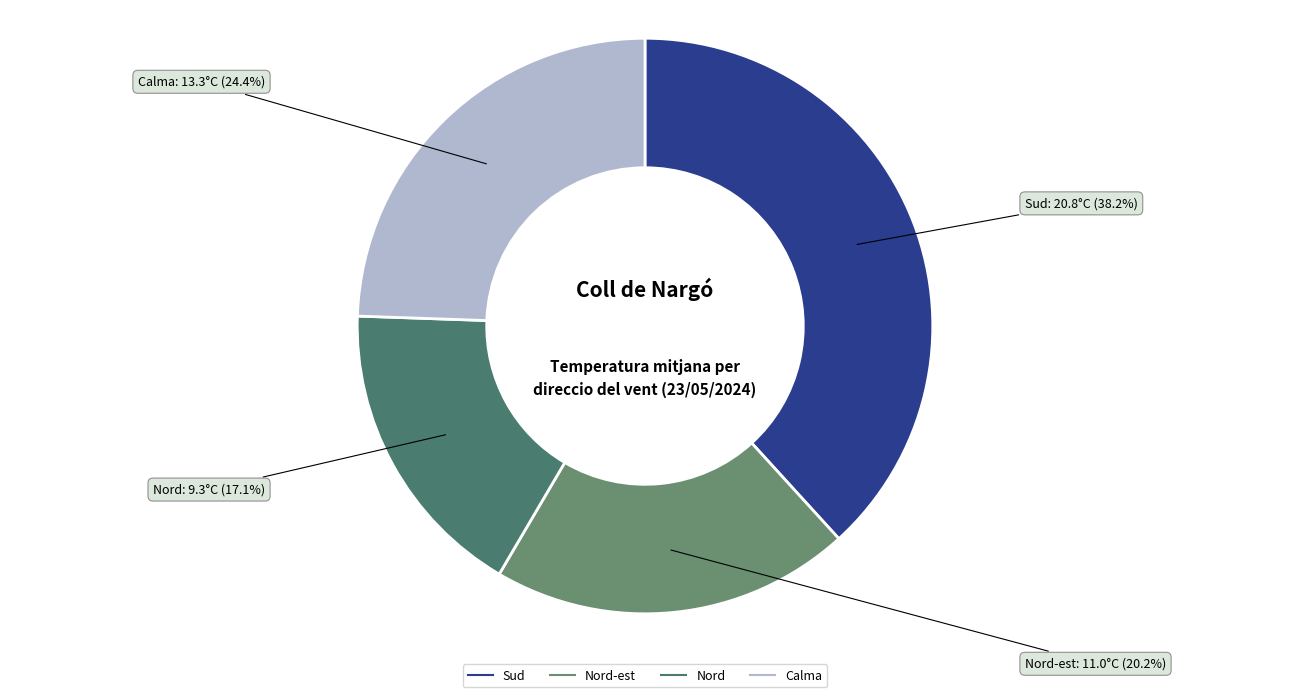

Count the number of slices in the pie.

4